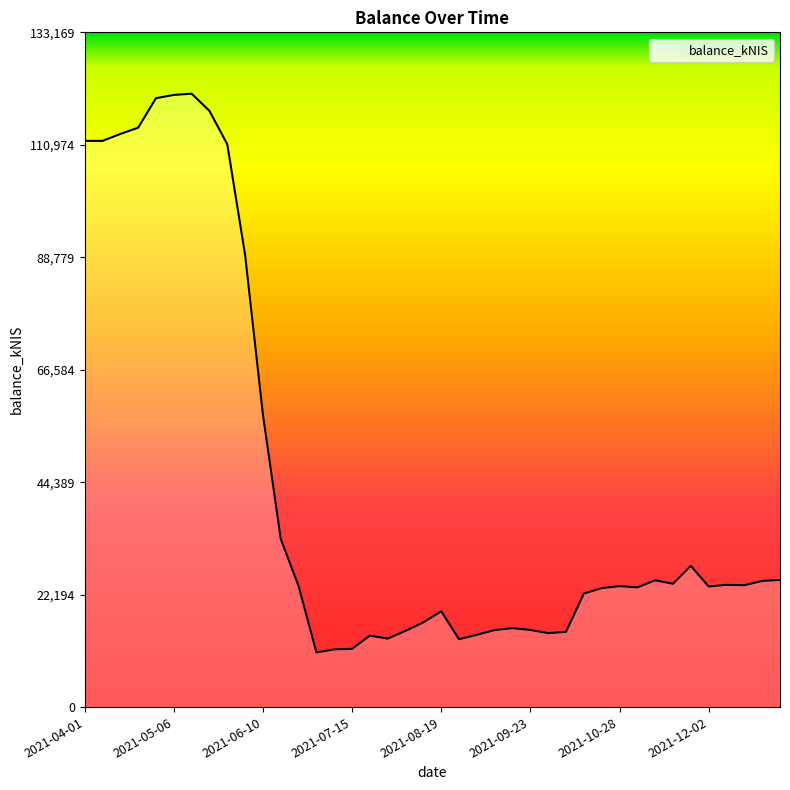

What is the difference between the maximum and minimum values?

110273.7